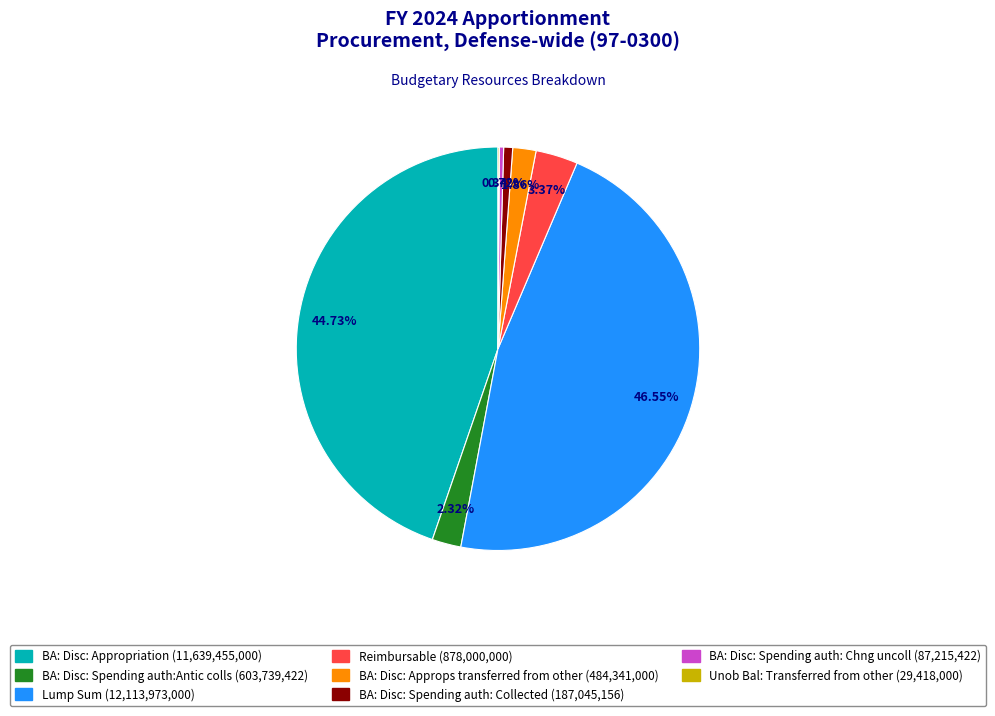

Rank the categories by value from lowest to highest.

Unob Bal: Transferred from other, BA: Disc: Spending auth: Chng uncoll, BA: Disc: Spending auth: Collected, BA: Disc: Approps transferred from other, BA: Disc: Spending auth:Antic colls, Reimbursable, BA: Disc: Appropriation, Lump Sum